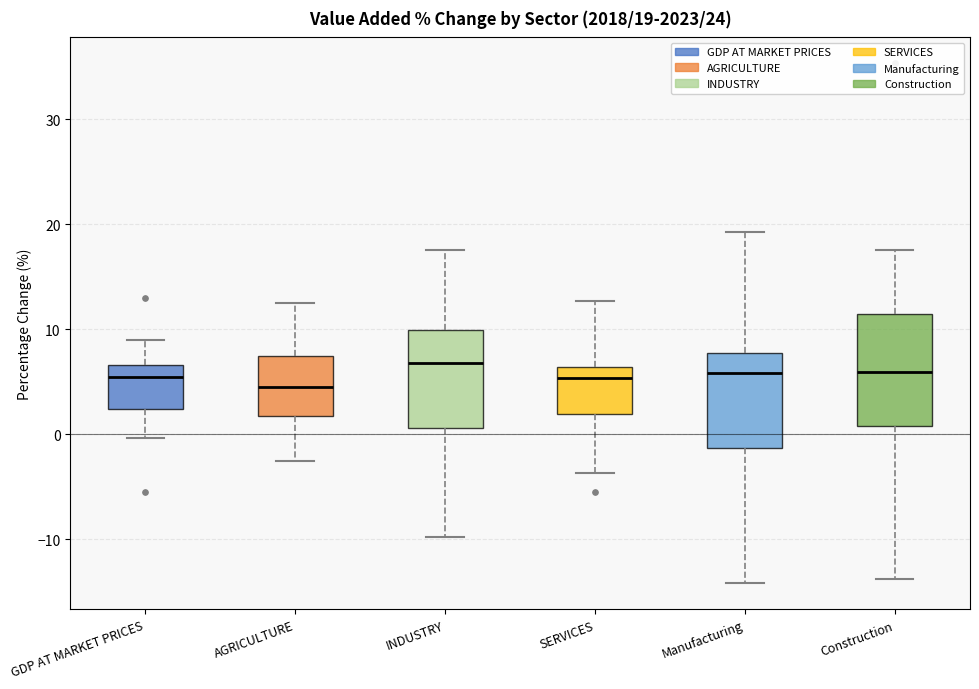

Which box is the tallest, from its lower edge to its upper edge?

Construction